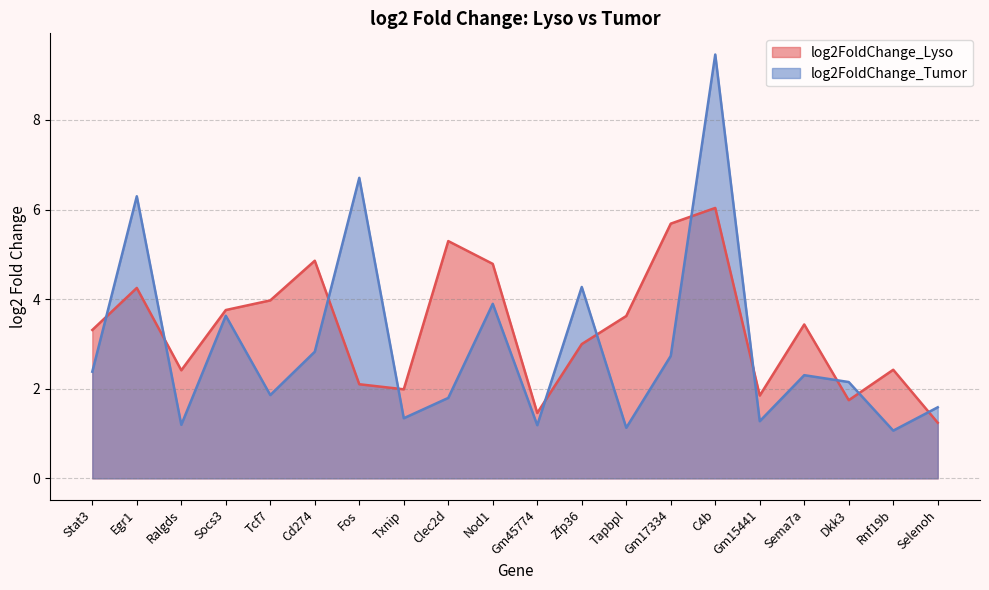

Is it true that log2FoldChange_Lyso equals 1.8 at Gm15441?

True